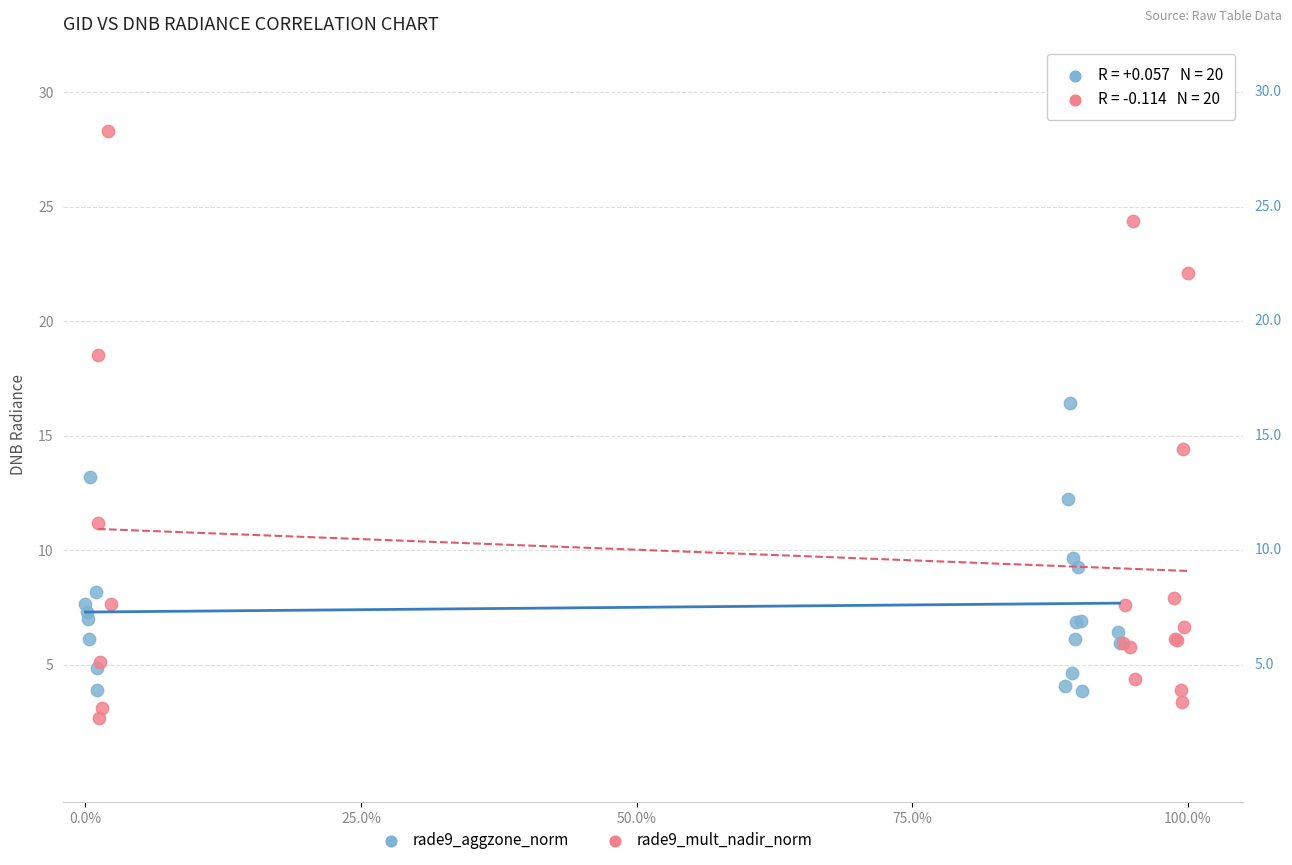

Which series reaches the maximum Y coordinate?

rade9_mult_nadir_norm